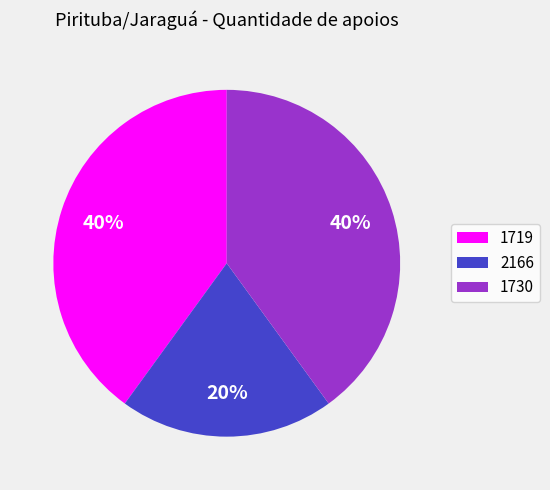

How many slices are in this pie chart?

3